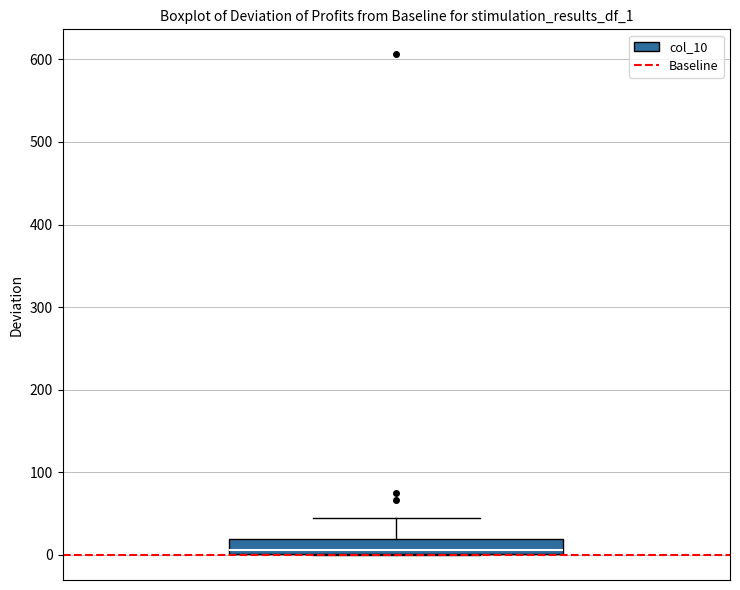

Read this box plot against the y-axis: the position of the median line, the range covered by the box, and the ends of both whiskers. The values are not printed on the chart, so give them approximately, as read against the axis.

median 10, box 0 to 20, whiskers 0 to 50